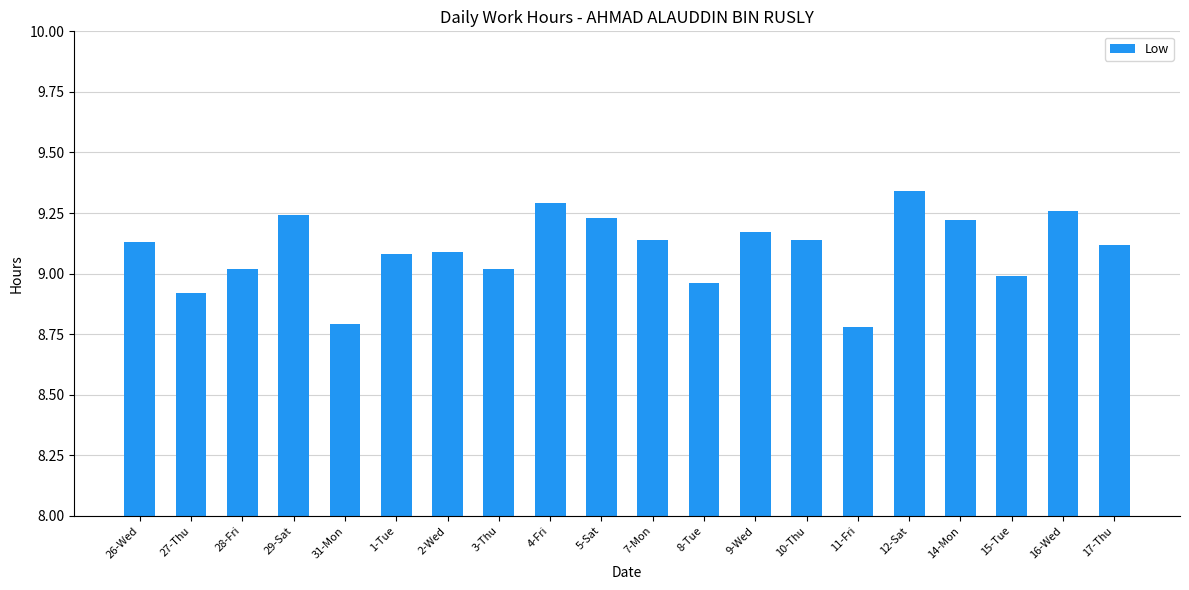

Which label corresponds to the largest value in the chart?

12-Sat